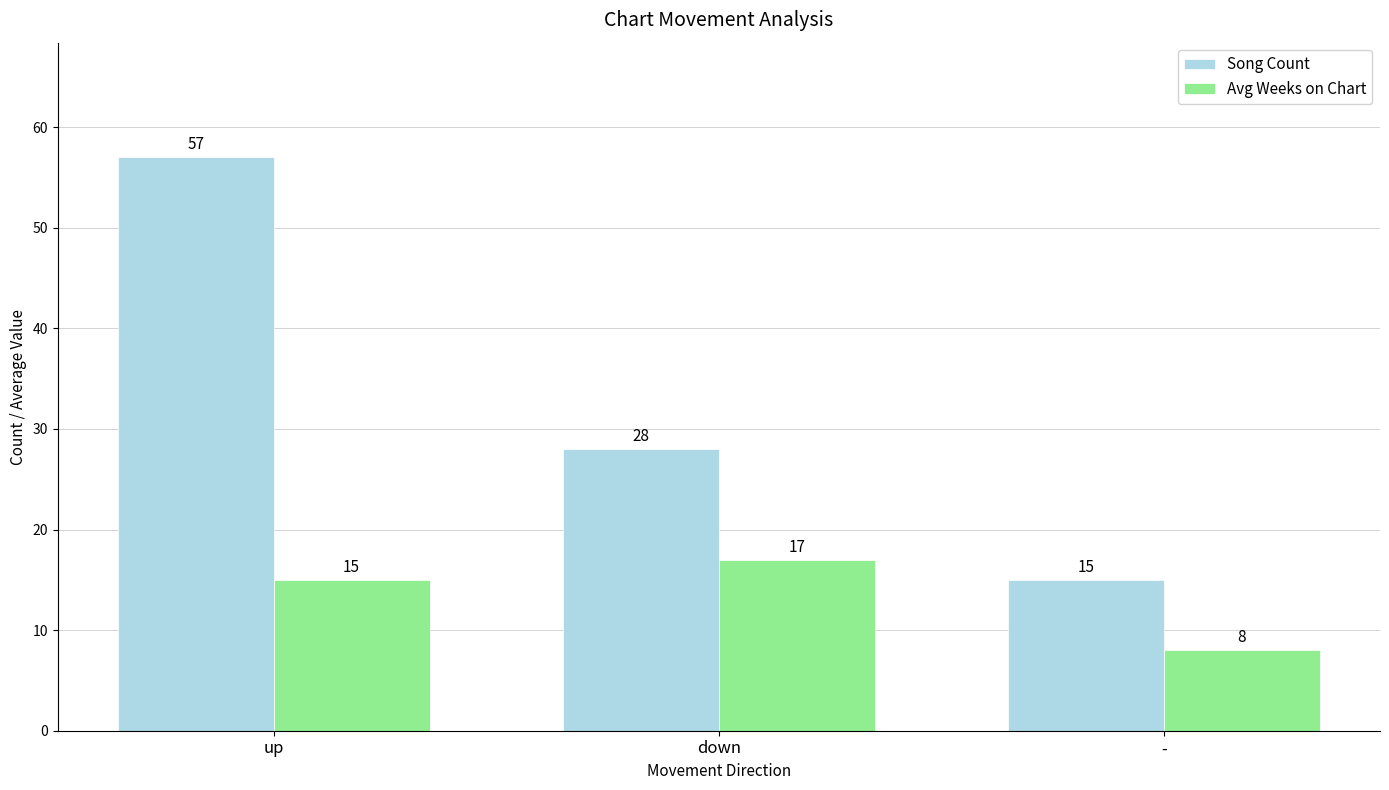

The value of Avg Weeks on Chart at - is 8. True or false?

True